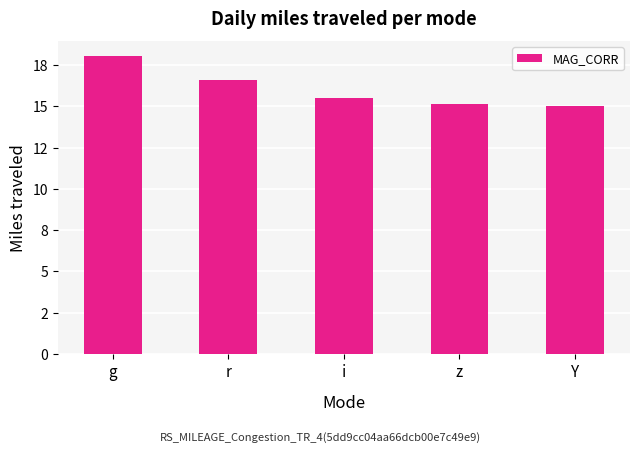

Where does the data first go above 15?

g